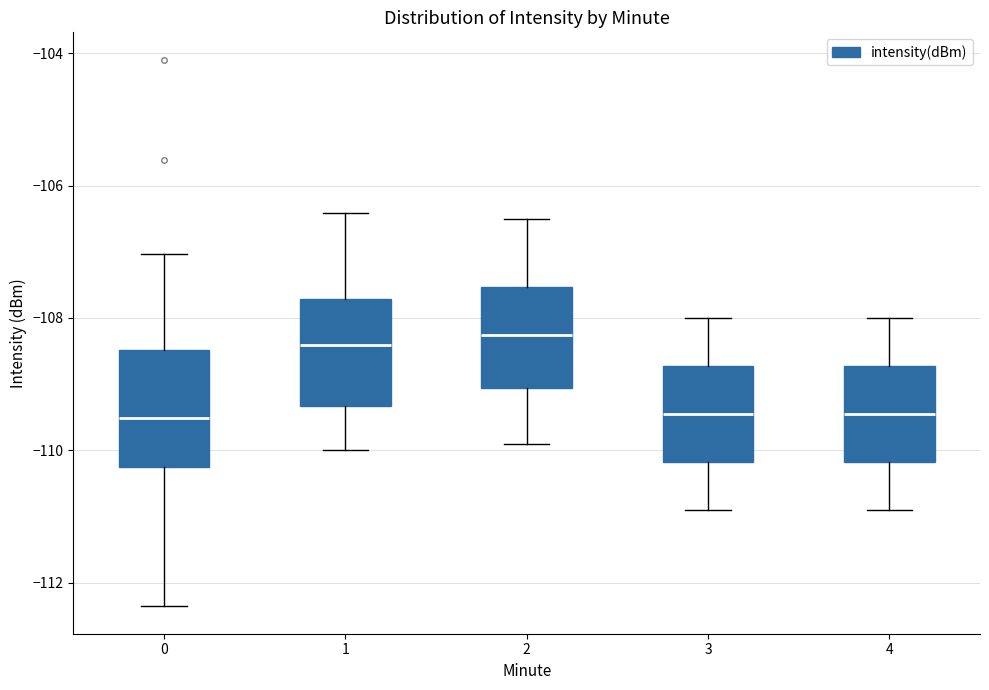

Reading left to right, transcribe this box plot: for each box, give where its median line is, the range the box spans, and where its two whiskers end, as read against the y-axis. The values are not printed on the chart, so give them approximately, as read against the axis.

0: median -109.6, box -110.2 to -108.4, whiskers -112.4 to -107.0
1: median -108.4, box -109.4 to -107.8, whiskers -110.0 to -106.4
2: median -108.2, box -109.0 to -107.6, whiskers -109.8 to -106.4
3: median -109.4, box -110.2 to -108.8, whiskers -110.8 to -108.0
4: median -109.4, box -110.2 to -108.8, whiskers -110.8 to -108.0